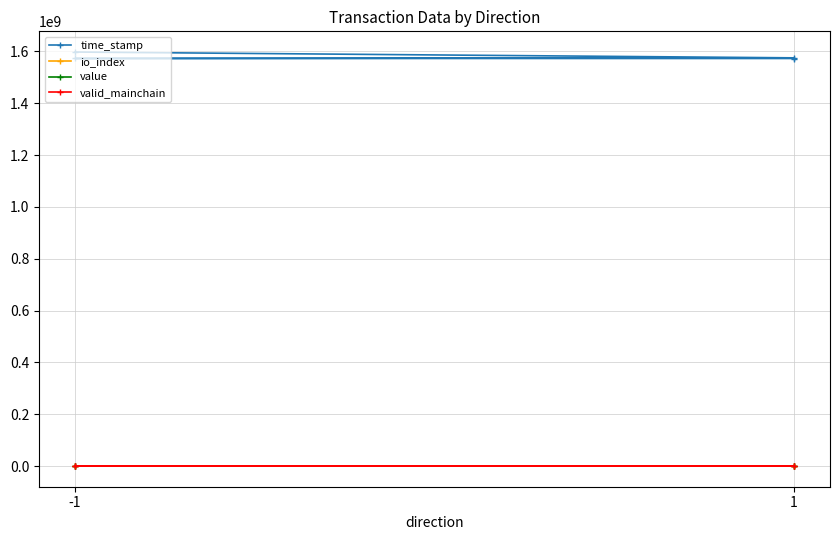

True or false: valid_mainchain and io_index cross at least once.

False